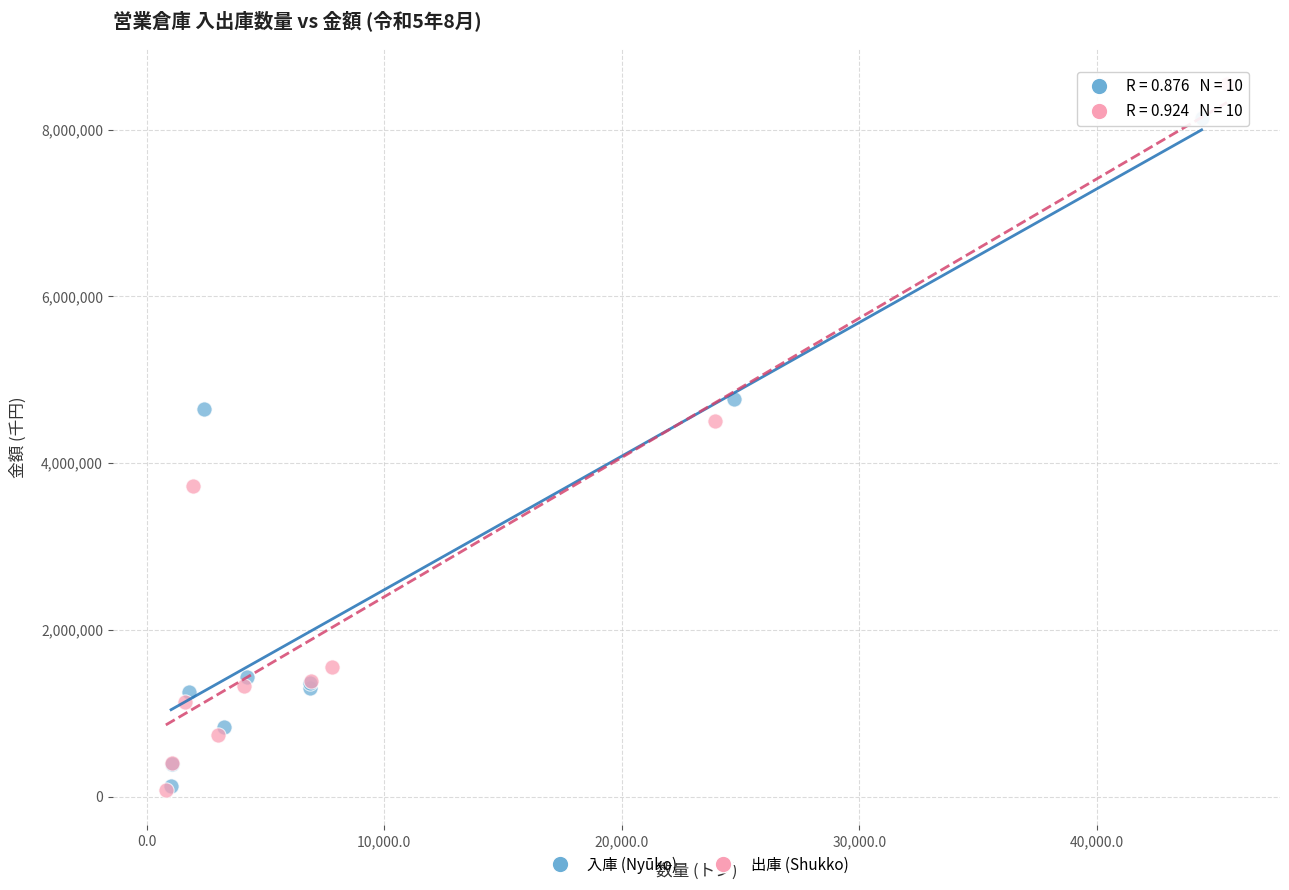

Which series contains the highest Y value?

出庫 (Shukko)